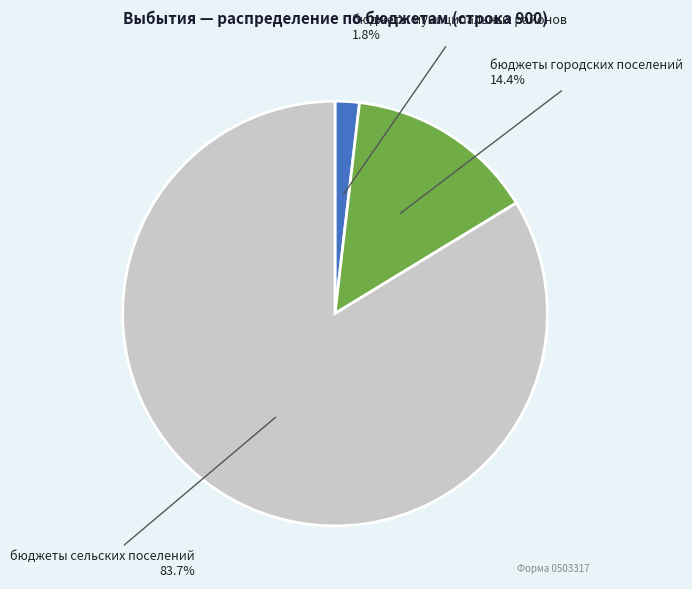

What percentage is the бюджеты сельских поселений slice, to the nearest percent?

84%